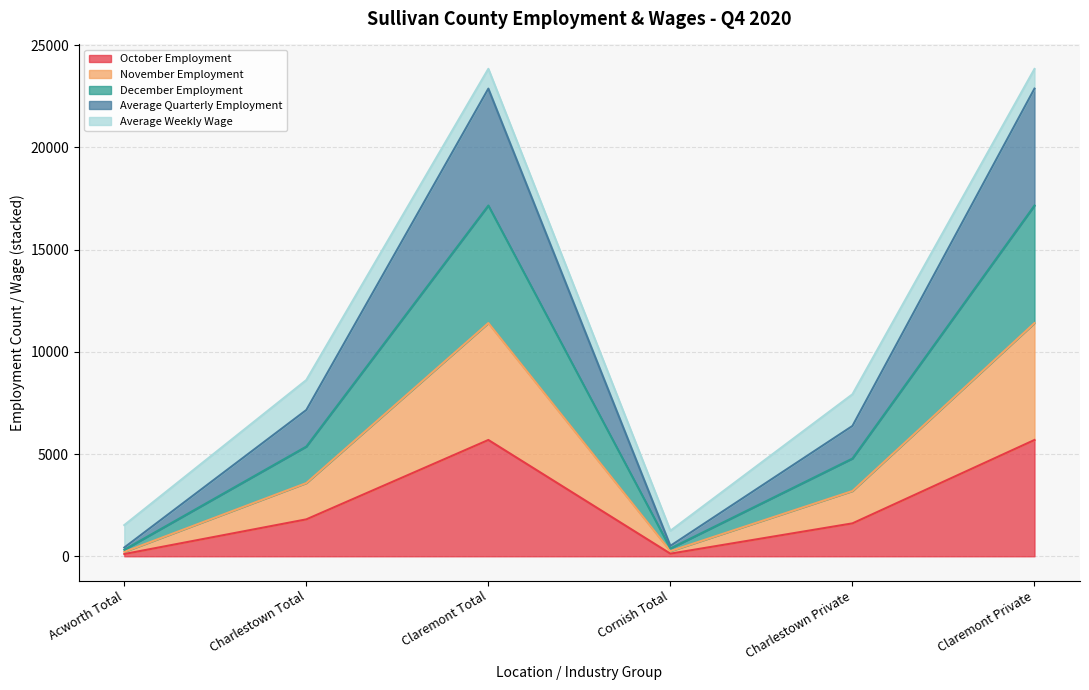

At which category is the sum across all series the highest?

Claremont Total